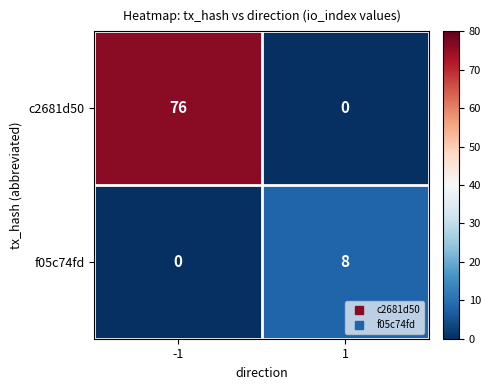

What is the highest value of the c2681d50 series?

76